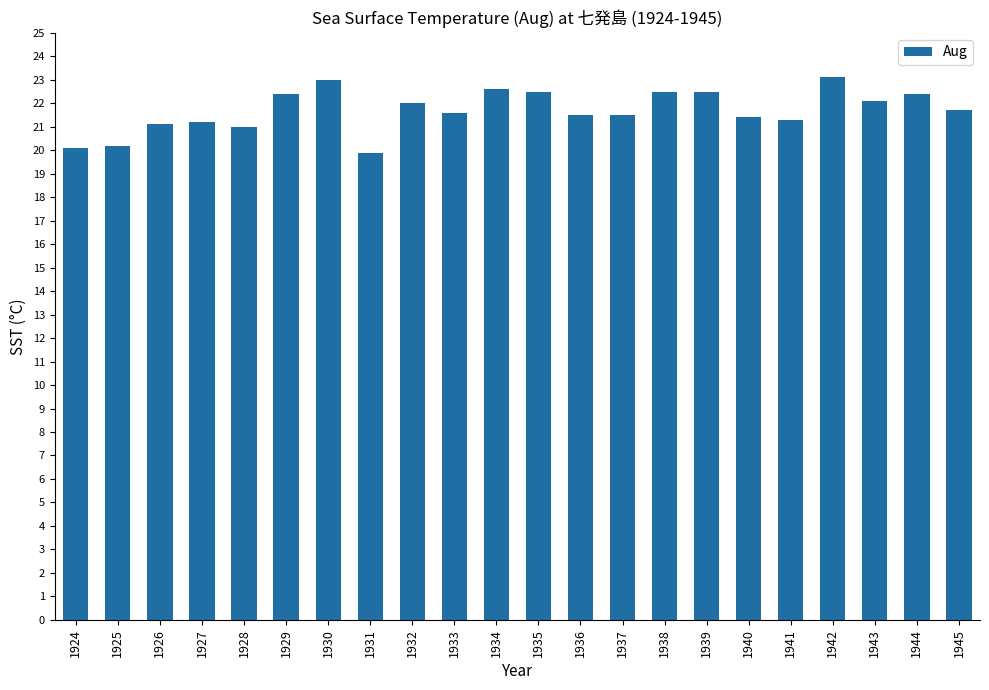

What is the smallest value displayed?

19.9